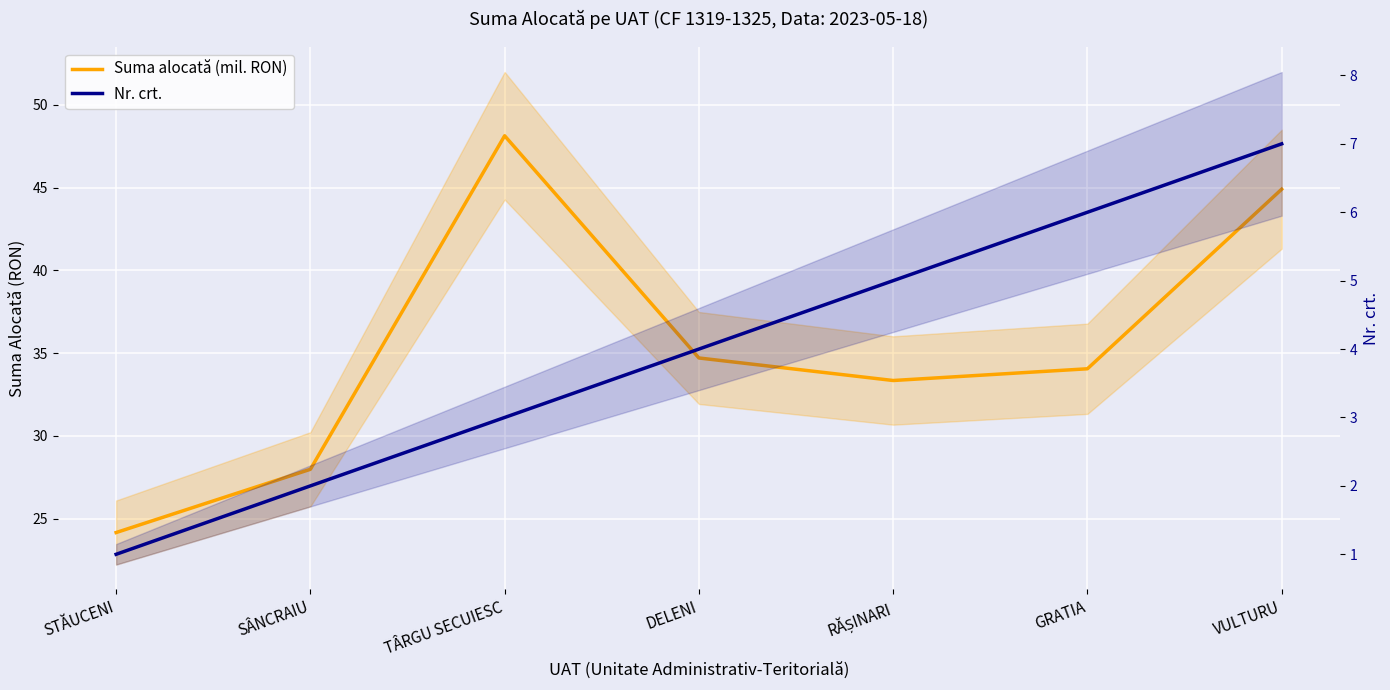

The value of Nr. crt. at GRATIA is 6.0. True or false?

True